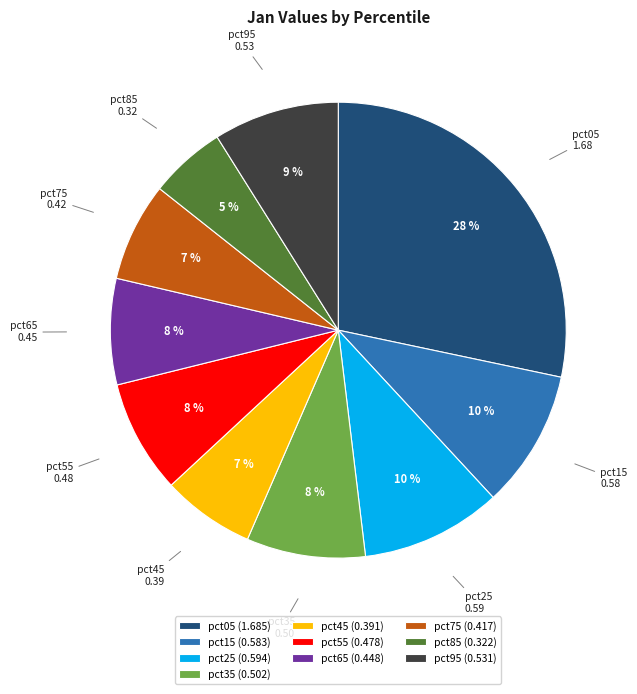

To the nearest percent, what percentage of the pie is pct65?

8%